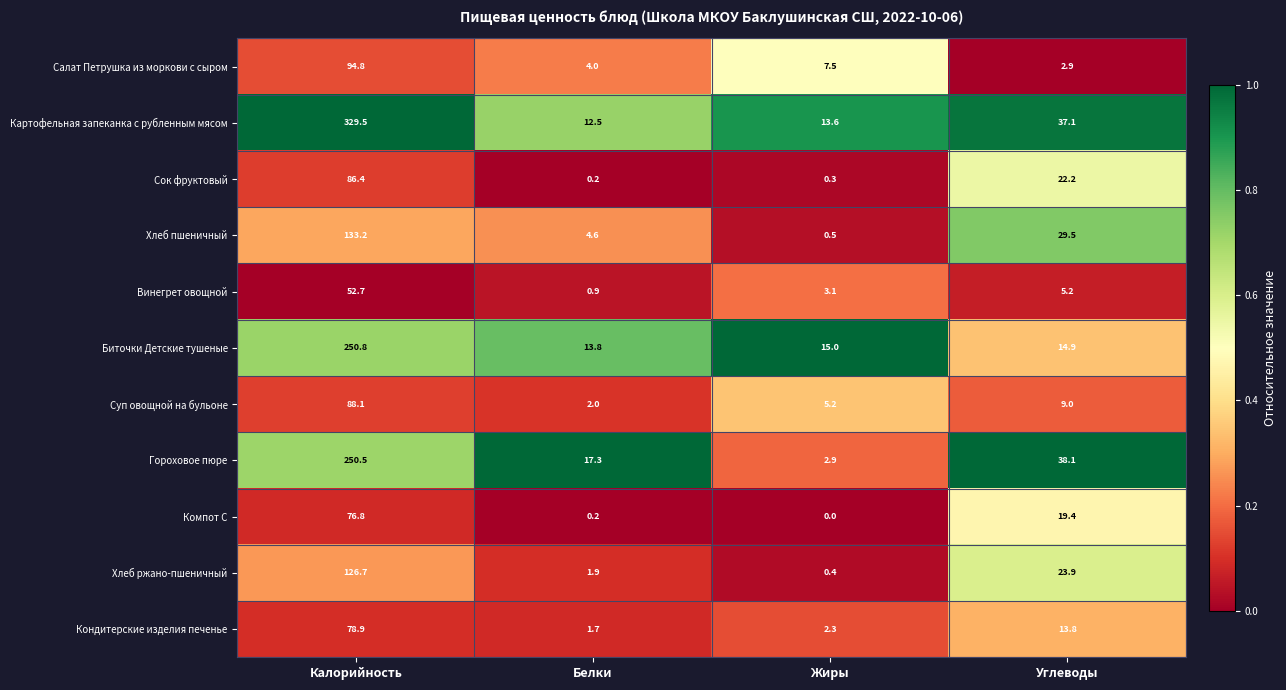

What is the greatest value displayed?

329.5